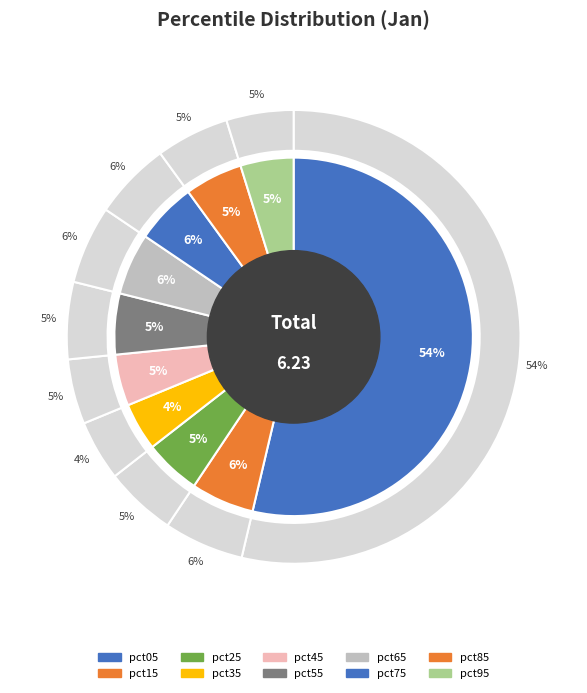

To the nearest percent, what portion does pct65 represent?

6%